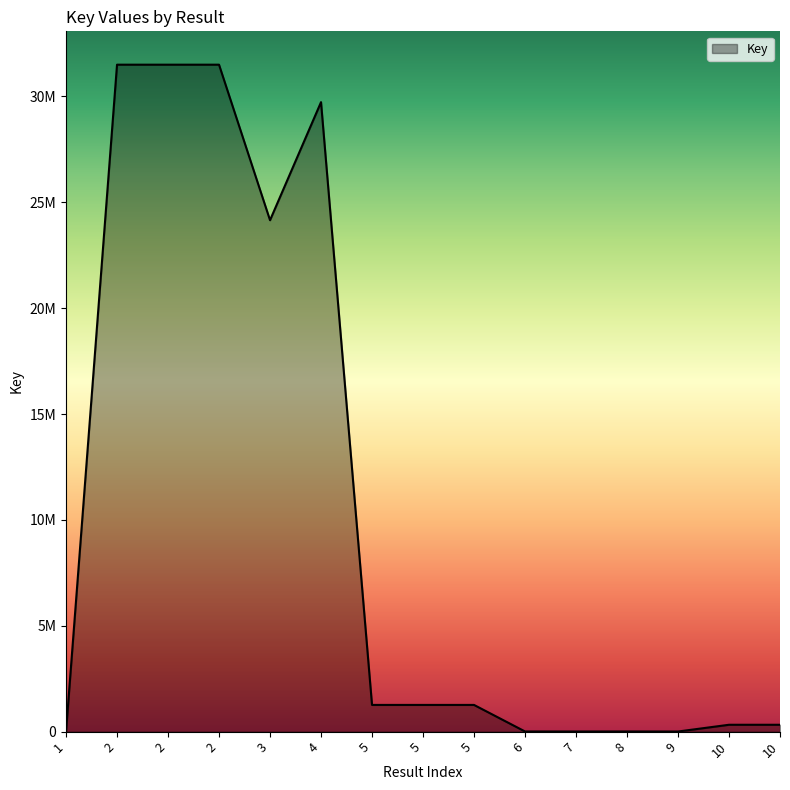

Is this an area chart (filled region under the line)?

Yes